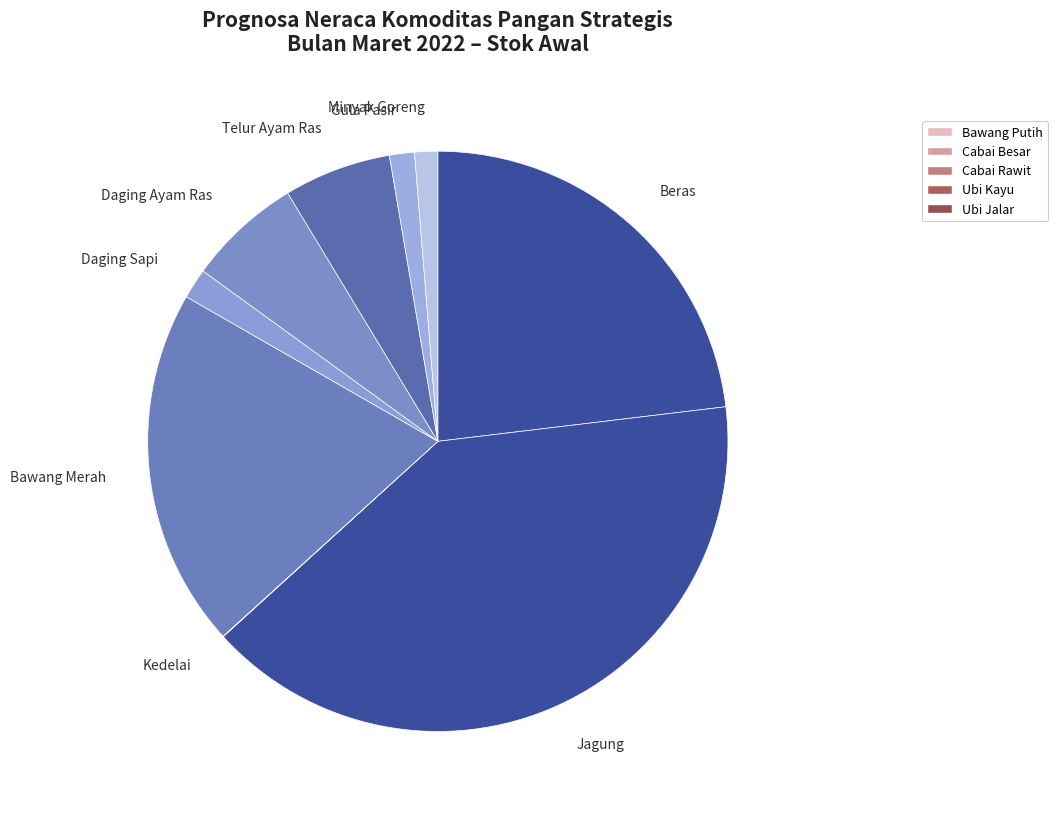

Approximately how many times larger is the value at Beras compared to Jagung?

0.6